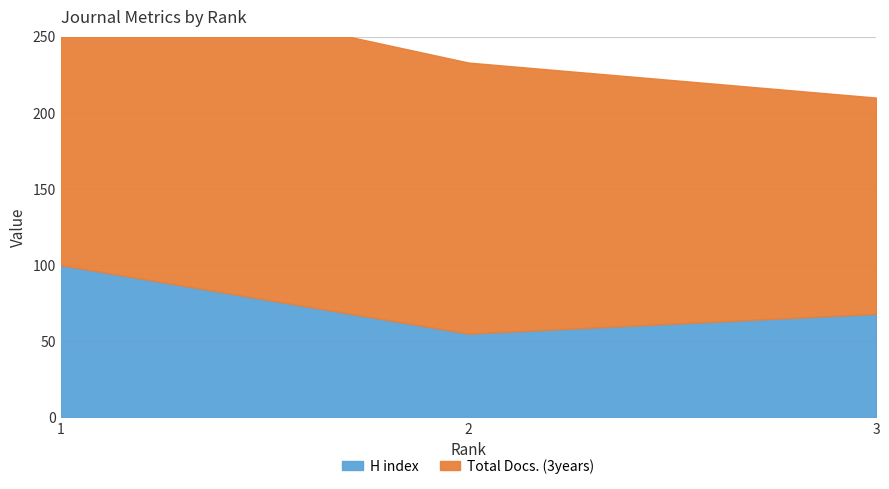

What is the difference between the H index values at 2 and 1?

45